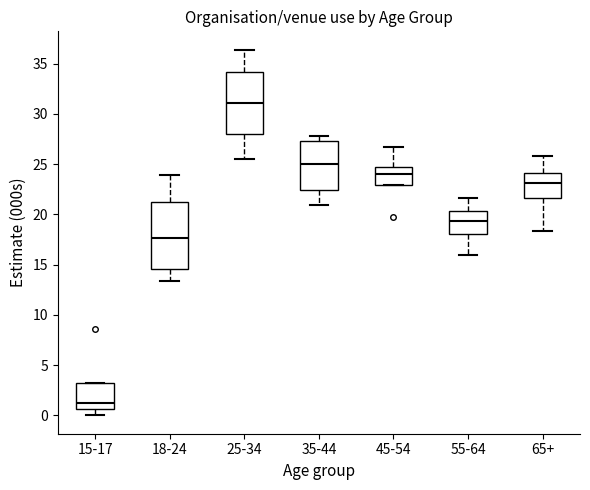

Reading left to right, transcribe this box plot: for each box, give where its median line is, the range the box spans, and where its two whiskers end, as read against the y-axis. The values are not printed on the chart, so give them approximately, as read against the axis.

15-17: median 1.0, box 0.5 to 3.5, whiskers 0.0 to 3.5
18-24: median 17.5, box 14.5 to 21.5, whiskers 13.5 to 24.0
25-34: median 31.0, box 28.0 to 34.0, whiskers 25.5 to 36.5
35-44: median 25.0, box 22.5 to 27.5, whiskers 21.0 to 28.0
45-54: median 24.0, box 23.0 to 24.5, whiskers 23.0 to 26.5
55-64: median 19.5, box 18.0 to 20.5, whiskers 16.0 to 21.5
65+: median 23.0, box 21.5 to 24.0, whiskers 18.5 to 26.0